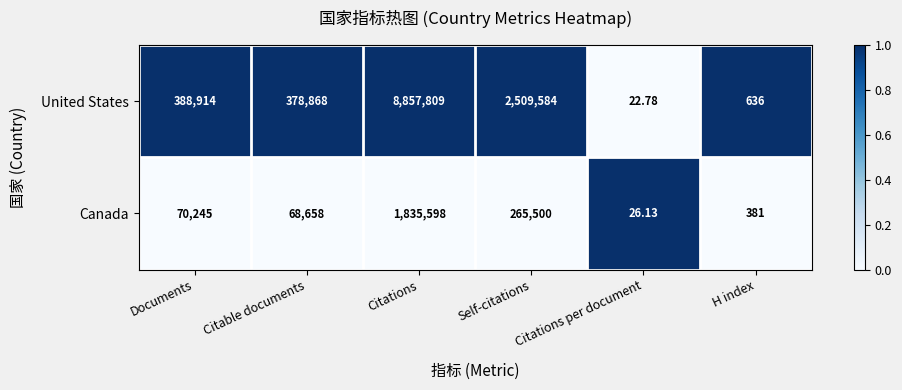

Where is Canada nearest to the value 917812?

Self-citations